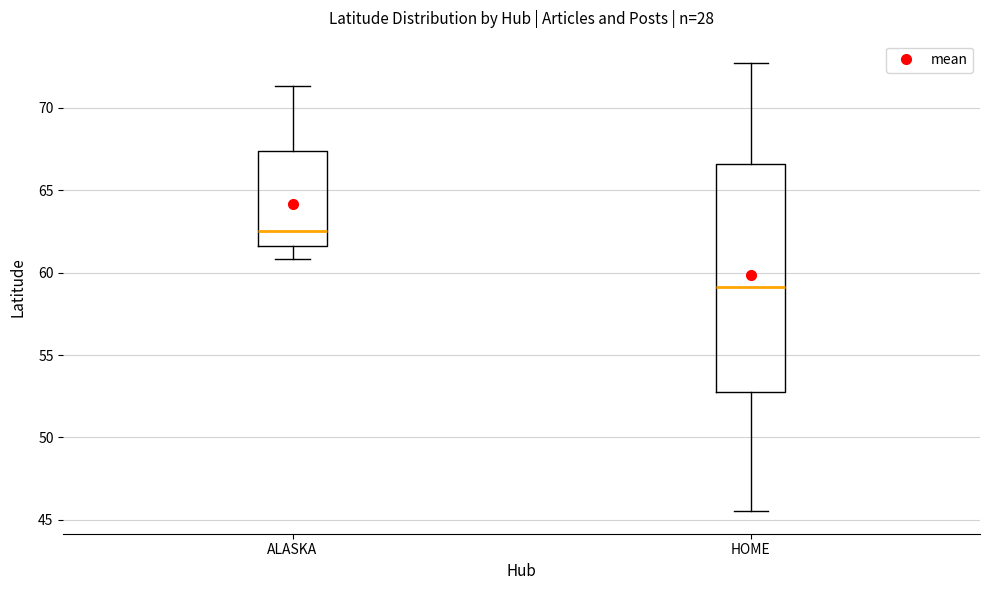

Where does the lower whisker of the box for HOME end on the y-axis? The values are not printed on the chart, so give them approximately, as read against the axis.

45.5